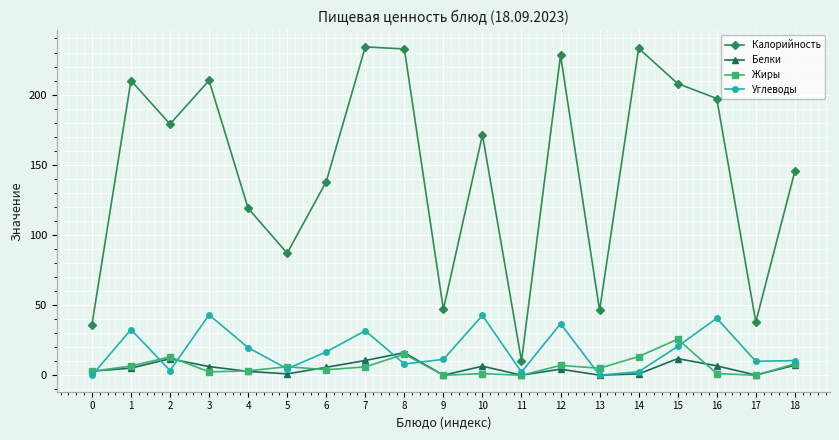

Rank the series at 12 from highest to lowest value.

Калорийность, Углеводы, Жиры, Белки